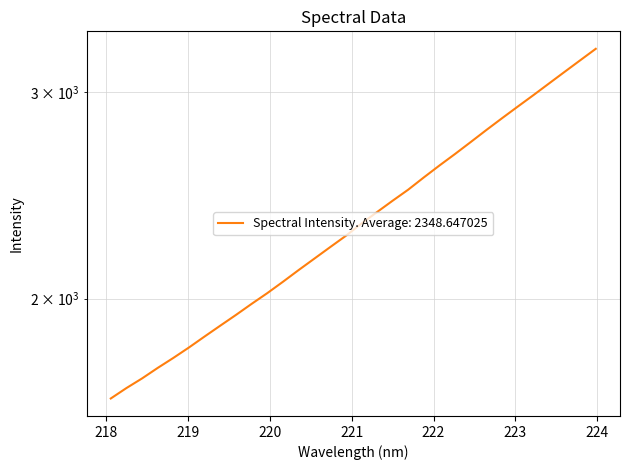

What is the label of the 15th point from the left?

220.7354